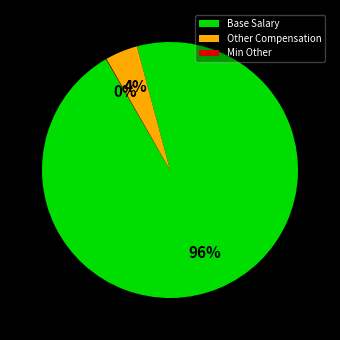

Between Base Salary and Other Compensation, which is larger?

Base Salary